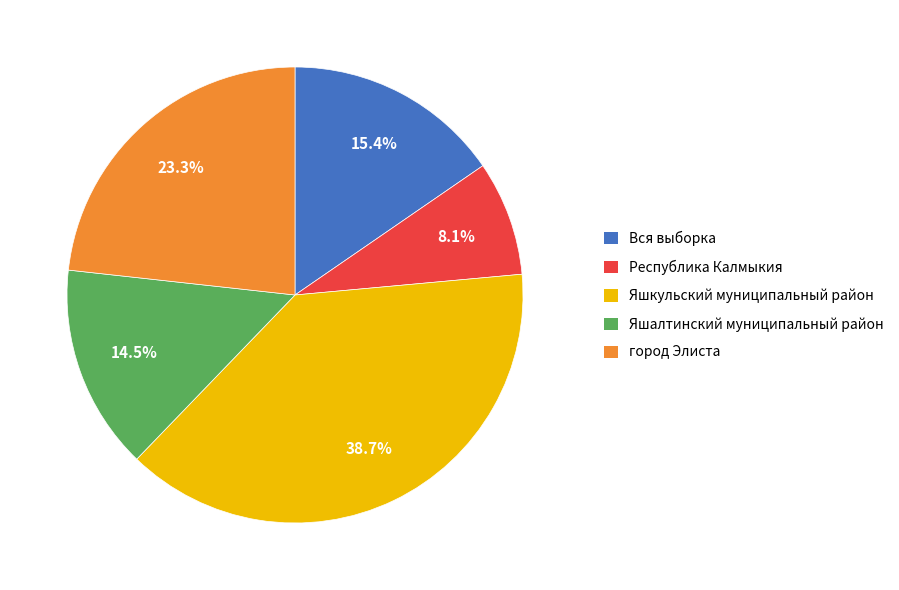

Which category has the smallest portion of the pie?

Республика Калмыкия